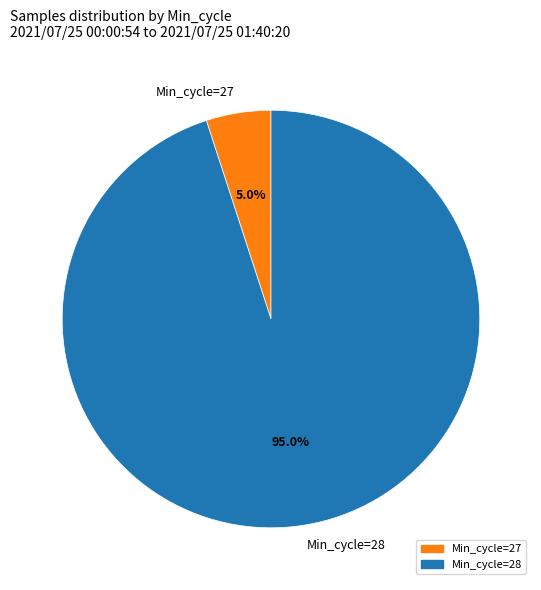

Do Min_cycle=28 and Min_cycle=27 together represent more than half of the pie?

Yes